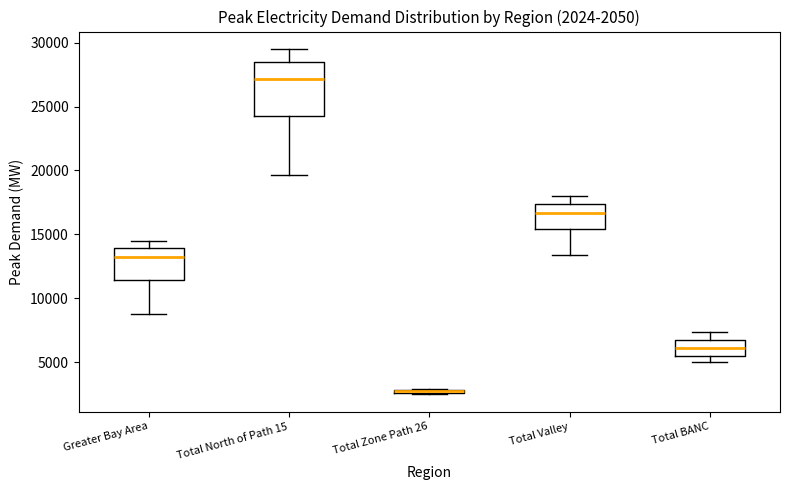

Which box is the tallest, from its lower edge to its upper edge?

Total North of Path 15